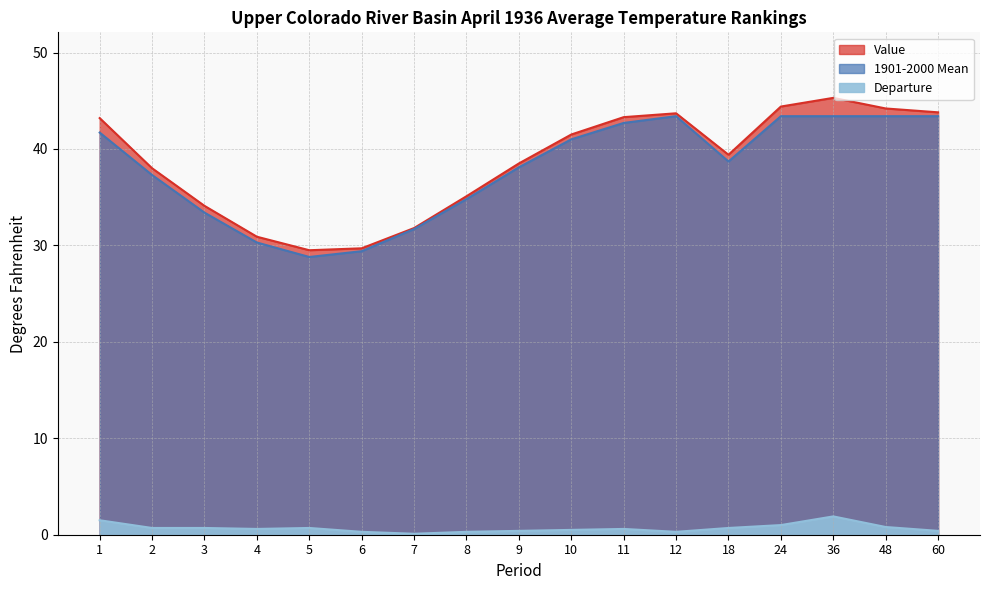

How many interior local peaks does the Value series have?

2